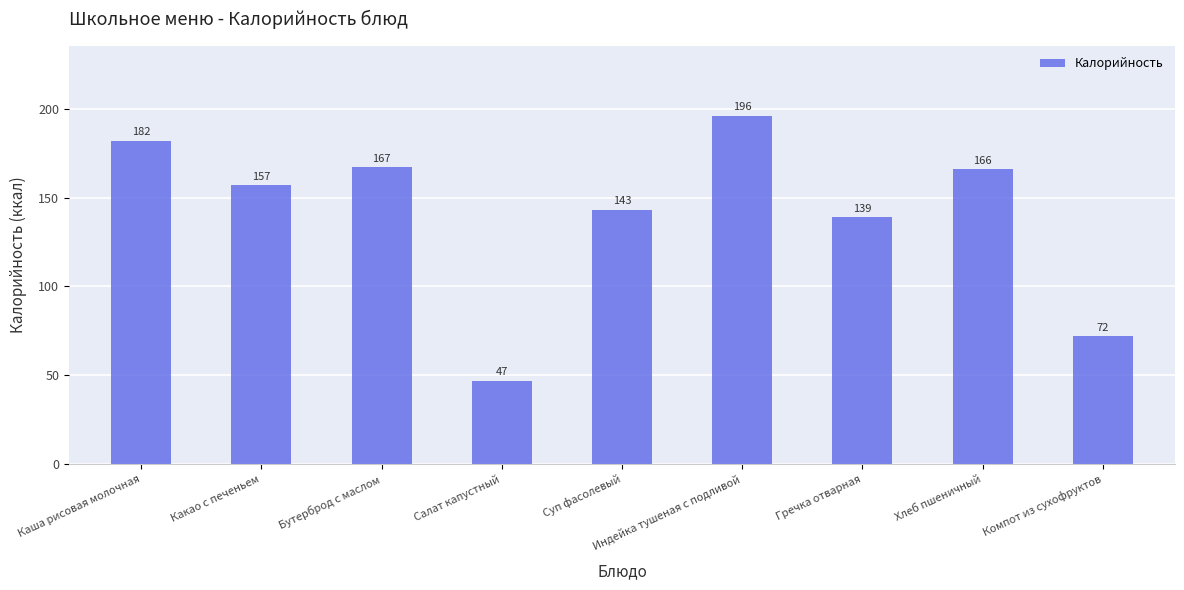

Reading left to right, list all the values displayed in this chart.

Каша рисовая молочная=182	Какао с печеньем=157	Бутерброд с маслом=167	Салат капустный=47	Суп фасолевый=143	Индейка тушеная с подливой=196	Гречка отварная=139	Хлеб пшеничный=166	Компот из сухофруктов=72